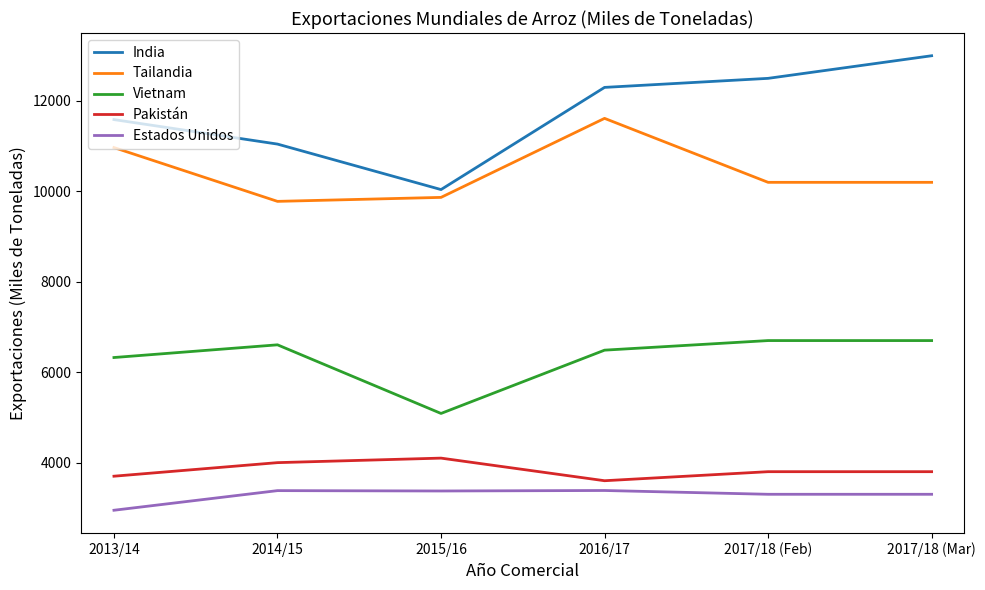

Read the Estados Unidos value at 2016/17.

3384